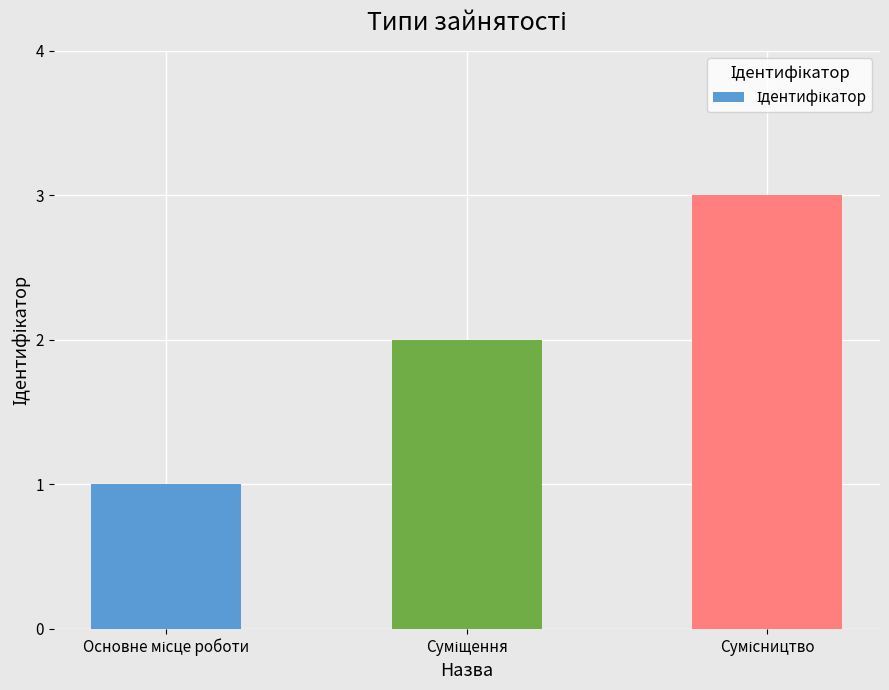

What is the maximum value shown in the chart?

3